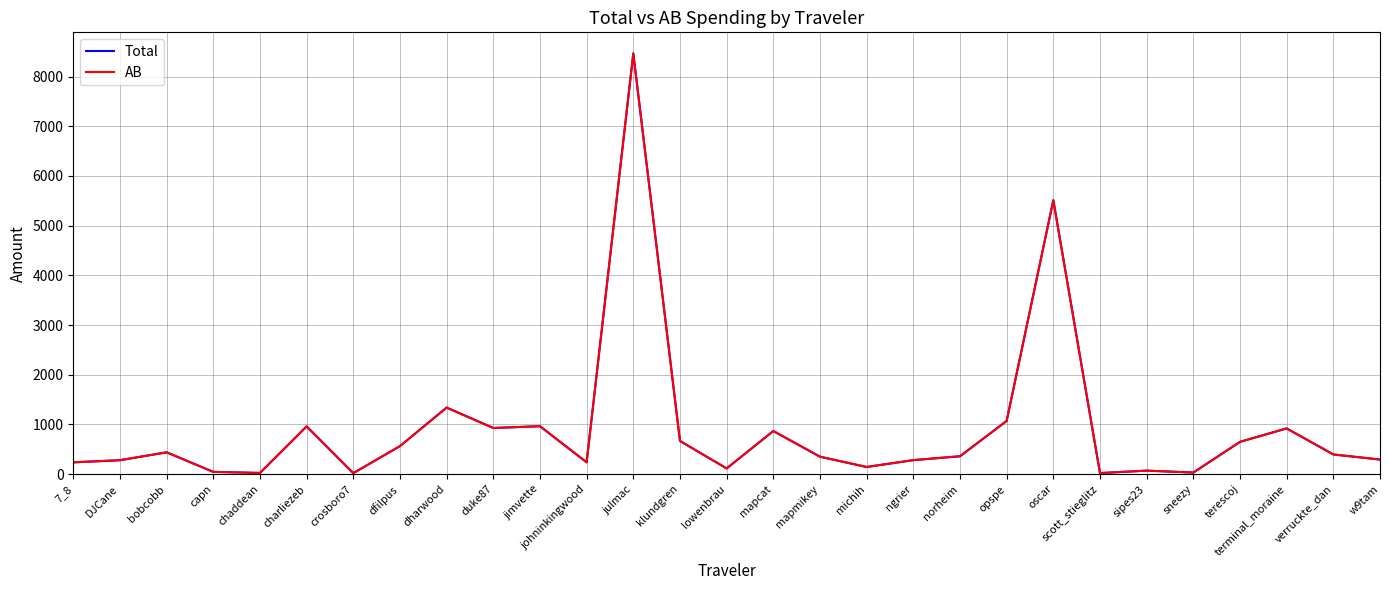

Read the Total value at opspe.

1069.7